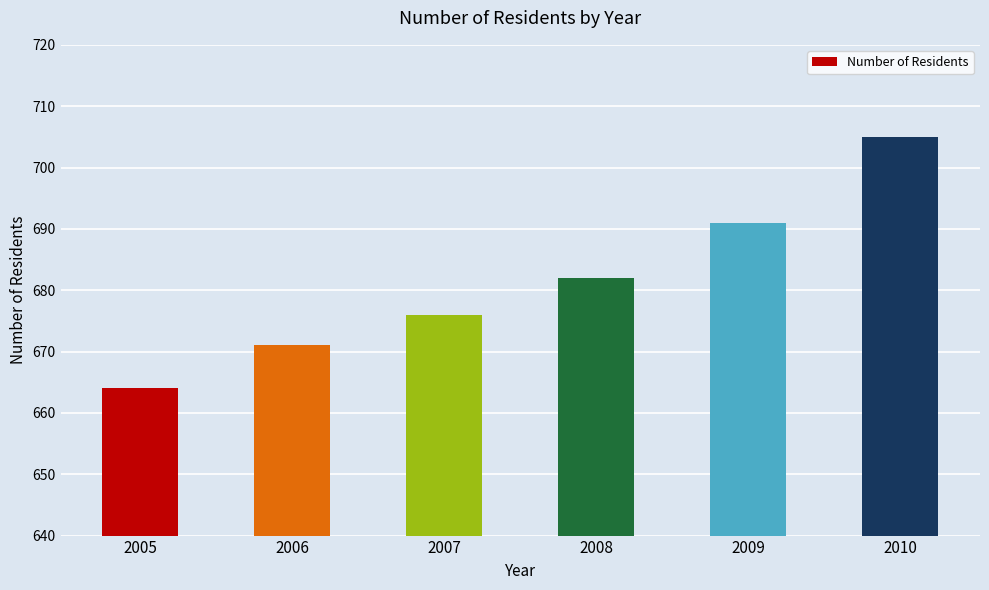

Reading right to left, list all the values displayed in this chart.

705	691	682	676	671	664